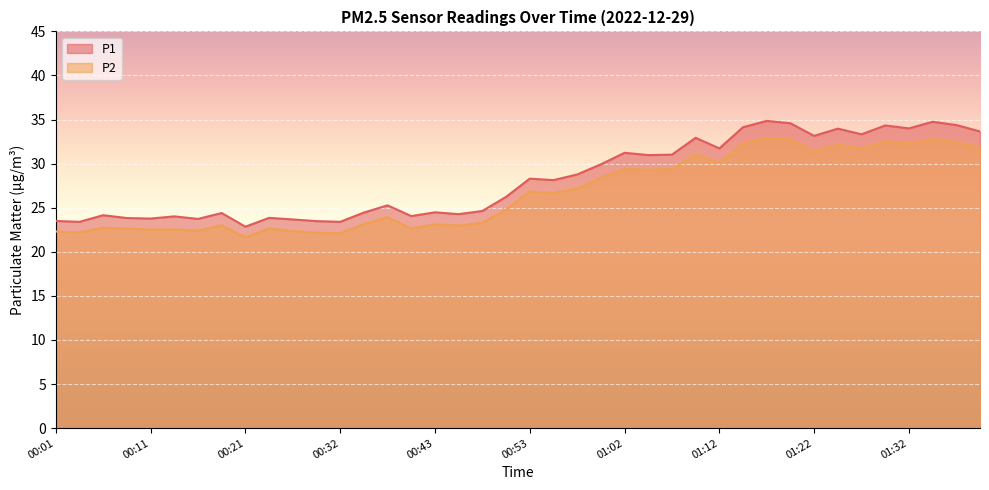

What is the difference between the P1 values at 01:29 and 00:21?

11.5